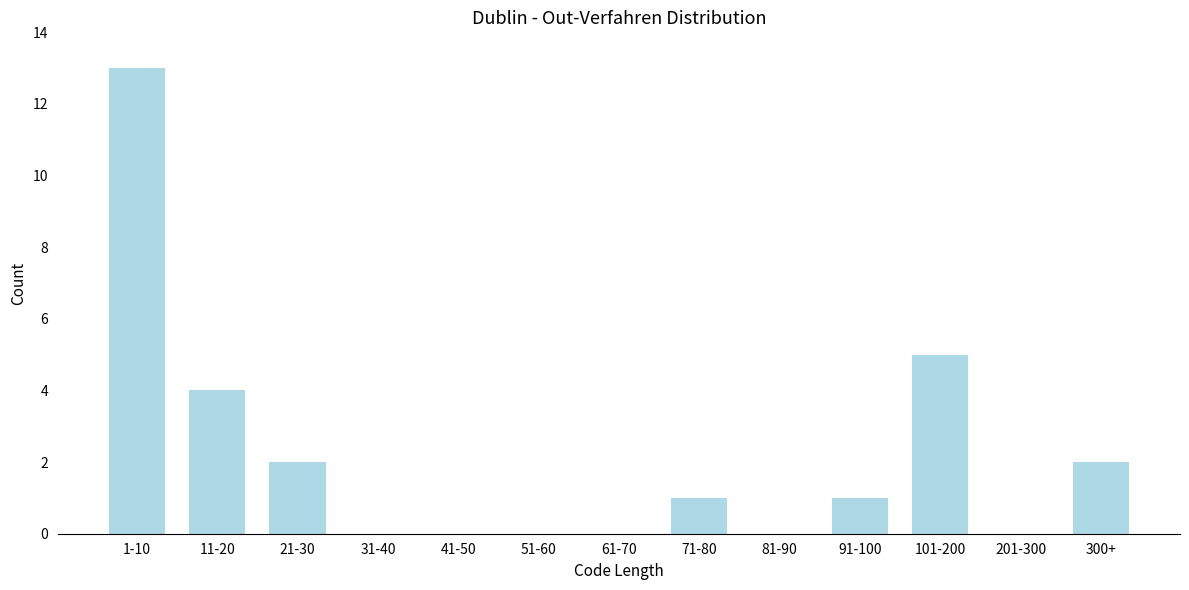

Reading left to right, list all the values displayed in this chart.

1-10=13	11-20=4	21-30=2	31-40=0	41-50=0	51-60=0	61-70=0	71-80=1	81-90=0	91-100=1	101-200=5	201-300=0	300+=2